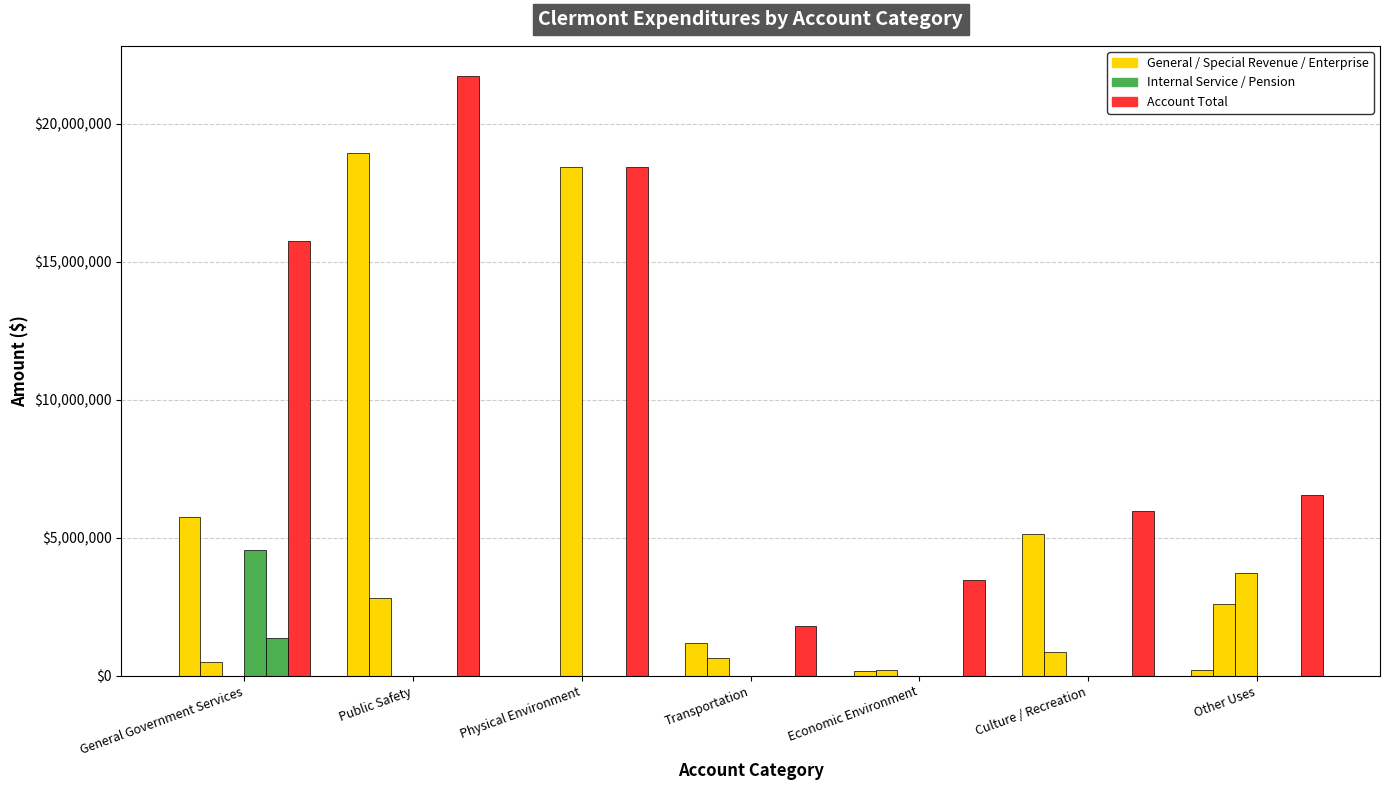

The value of Pension at Other Uses is 465555. True or false?

False